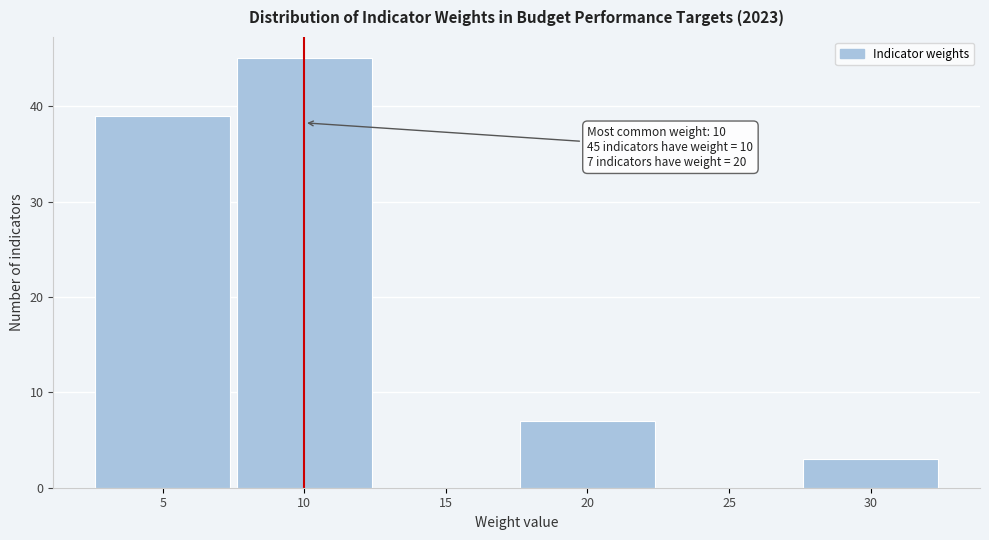

Which range on the x-axis has the tallest bar?

7.5 to 12.5